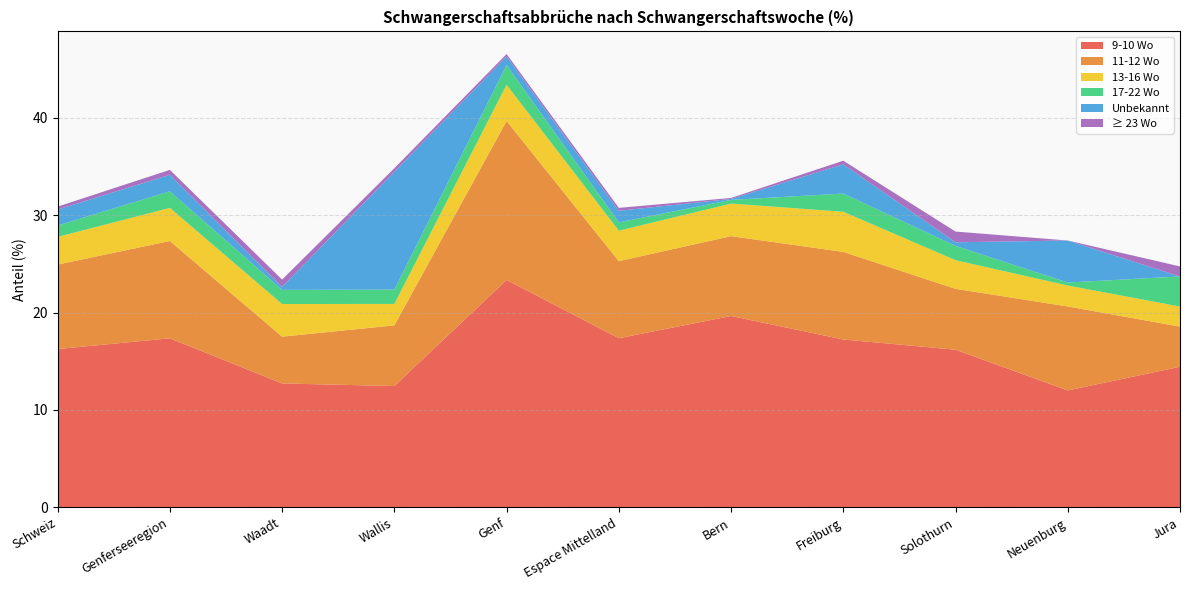

Reading left to right, what are all the values shown in this chart?

9-10 Wo: Schweiz=16.2	Genferseeregion=17.4	Waadt=12.7	Wallis=12.4	Genf=23.3	Espace Mittelland=17.4	Bern=19.6	Freiburg=17.2	Solothurn=16.2	Neuenburg=12.0	Jura=14.4
11-12 Wo: Schweiz=8.7	Genferseeregion=10.0	Waadt=4.8	Wallis=6.2	Genf=16.3	Espace Mittelland=7.9	Bern=8.2	Freiburg=9.0	Solothurn=6.2	Neuenburg=8.6	Jura=4.1
13-16 Wo: Schweiz=2.8	Genferseeregion=3.4	Waadt=3.4	Wallis=2.2	Genf=3.7	Espace Mittelland=3.1	Bern=3.3	Freiburg=4.1	Solothurn=2.9	Neuenburg=2.1	Jura=2.1
17-22 Wo: Schweiz=1.2	Genferseeregion=1.7	Waadt=1.4	Wallis=1.5	Genf=2.0	Espace Mittelland=0.8	Bern=0.4	Freiburg=1.9	Solothurn=1.5	Neuenburg=0.3	Jura=3.1
Unbekannt: Schweiz=1.6	Genferseeregion=1.7	Waadt=0.3	Wallis=12.1	Genf=0.9	Espace Mittelland=1.2	Bern=0.1	Freiburg=3.0	Solothurn=0.4	Neuenburg=4.3	Jura=0.0
≥ 23 Wo: Schweiz=0.3	Genferseeregion=0.5	Waadt=0.8	Wallis=0.4	Genf=0.2	Espace Mittelland=0.3	Bern=0.1	Freiburg=0.4	Solothurn=1.1	Neuenburg=0.0	Jura=1.0